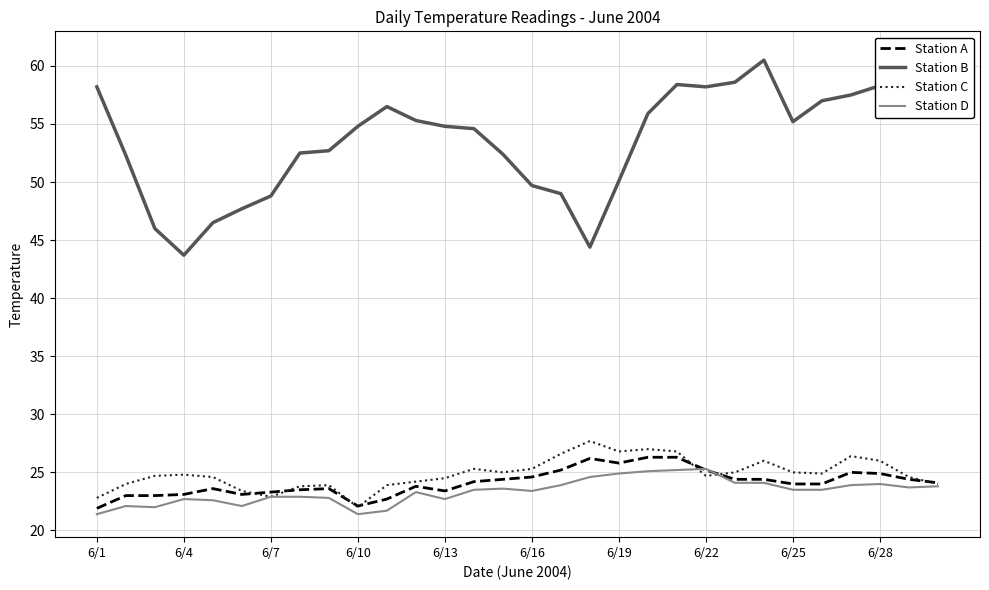

What is the lowest value of the Station A series?

21.9